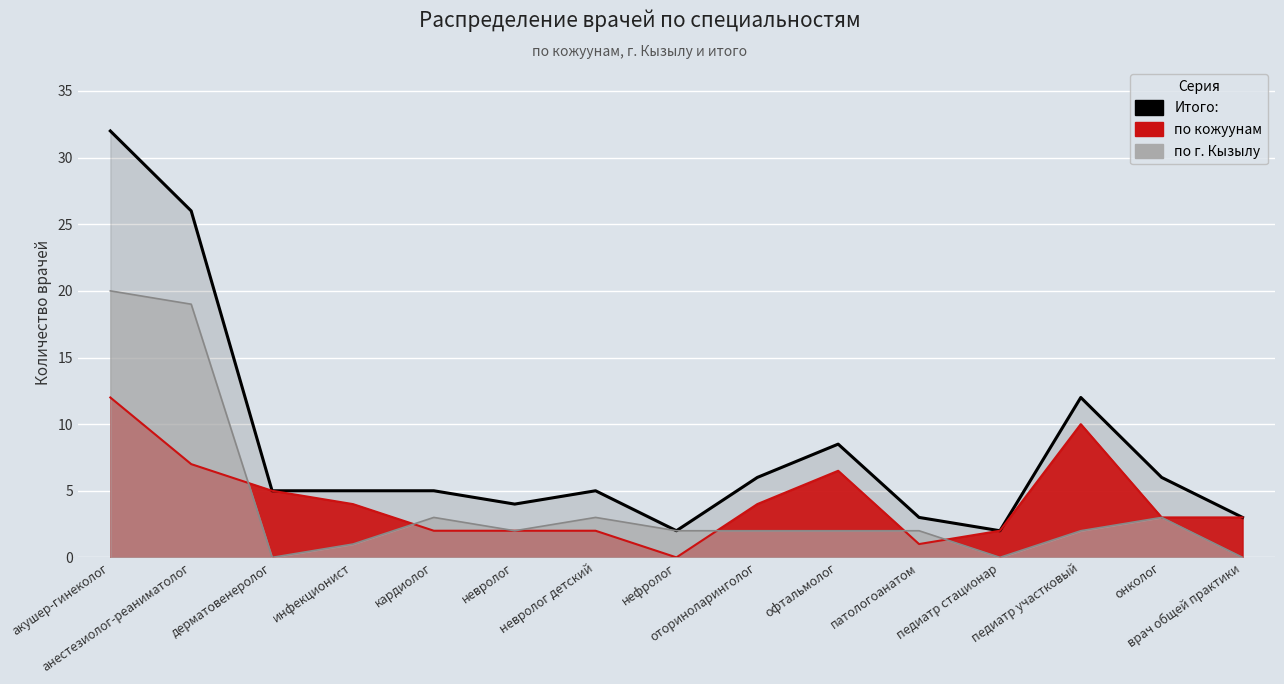

What is the maximum value shown in the chart?

32.0